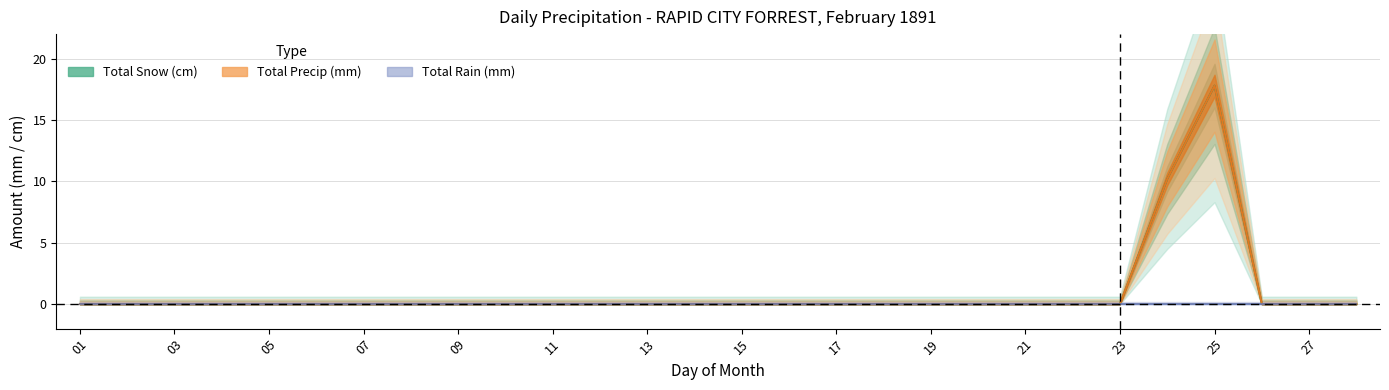

The Total Snow (cm) series shows -11.4 at 01. True or false?

False